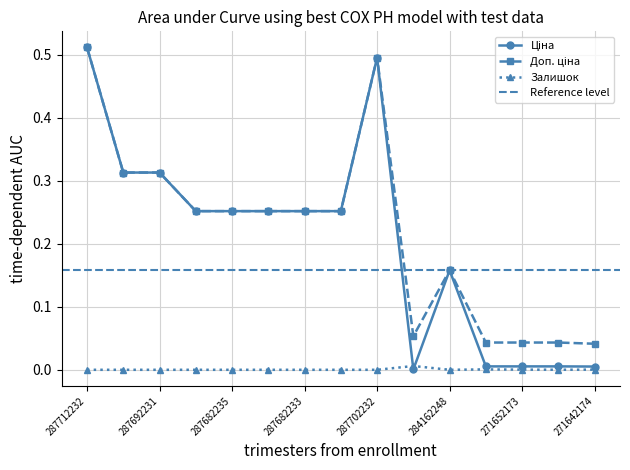

At 287692231, list the series in order from smallest to largest.

Залишок, Ціна, Доп. ціна